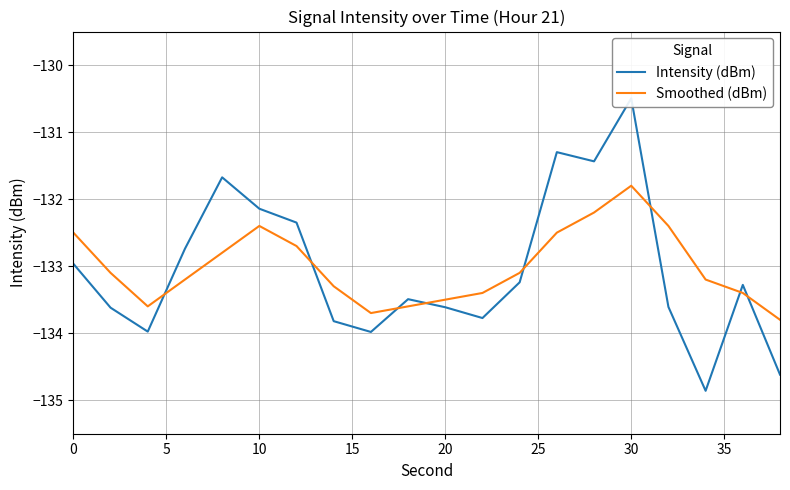

What is the highest value of the Smoothed (dBm) series?

-131.8